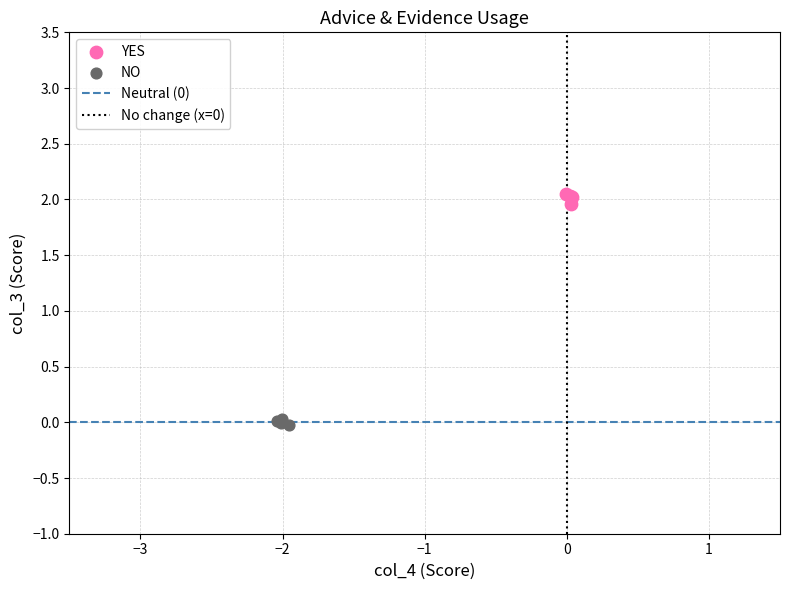

Which series contains the lowest Y value?

NO